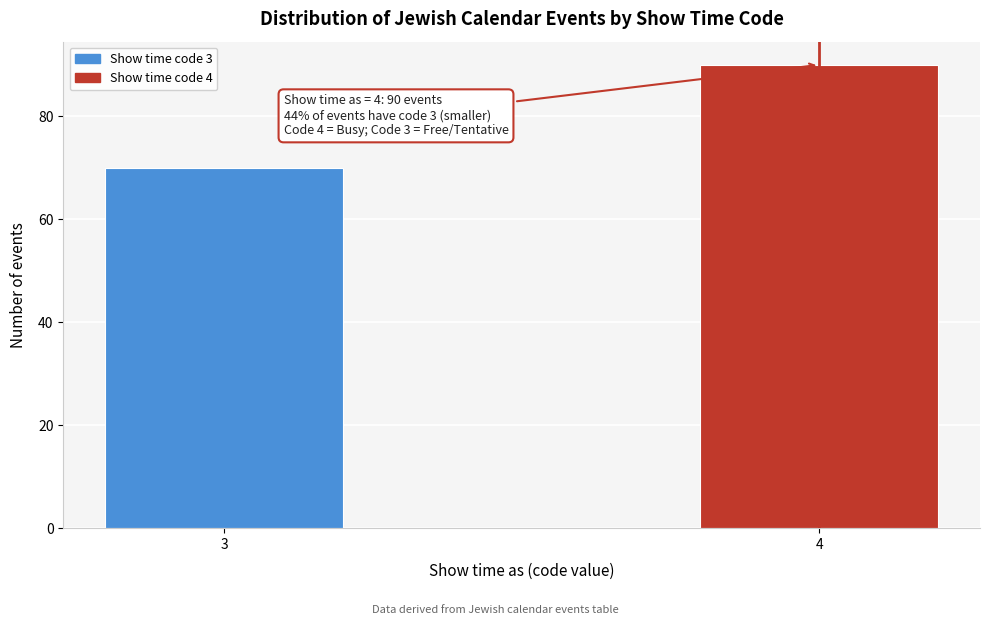

Reading left to right, extract all data points from this chart.

3=70	4=90